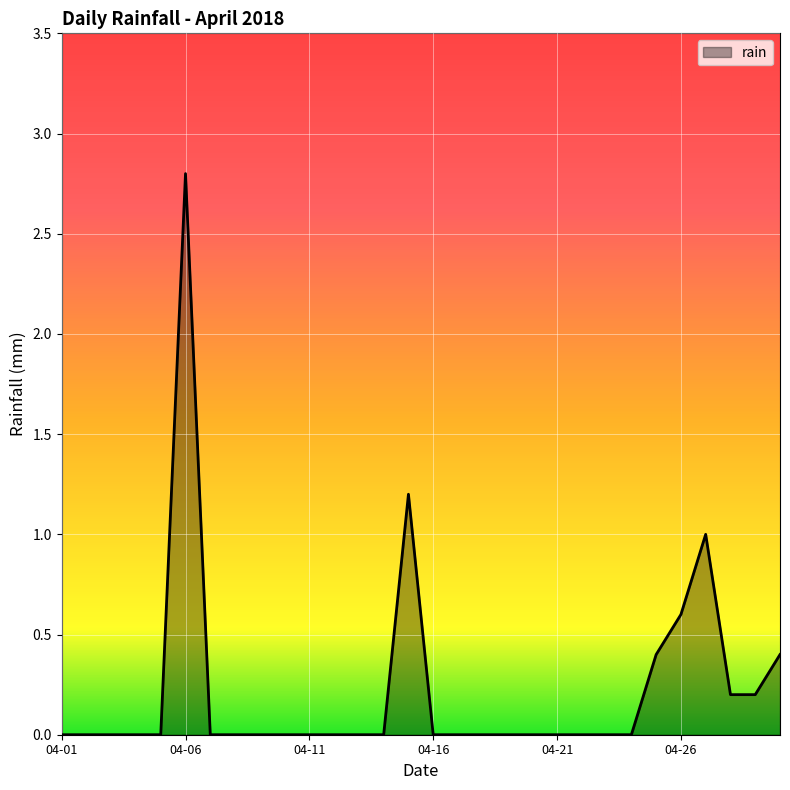

What is the greatest value displayed?

2.8